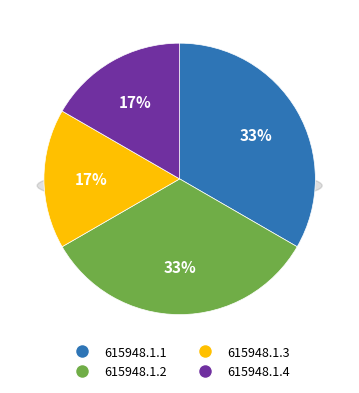

Rank the categories by value from lowest to highest.

615948.1.3, 615948.1.4, 615948.1.1, 615948.1.2